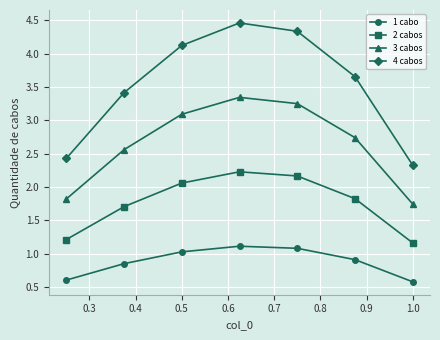

What is the sum of all 3 cabos values?

18.6